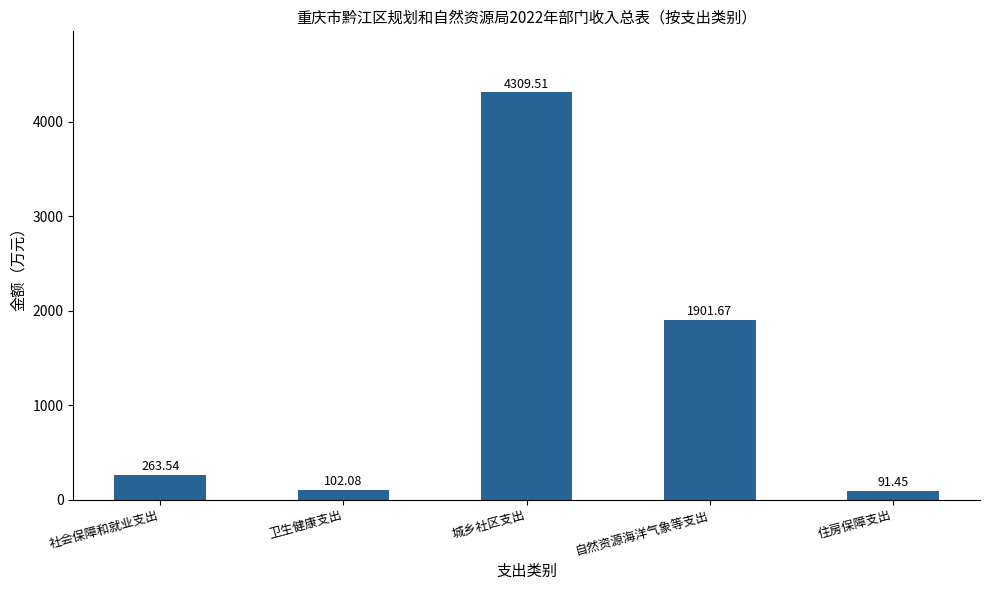

What is the difference between the values at 城乡社区支出 and 住房保障支出?

4218.1